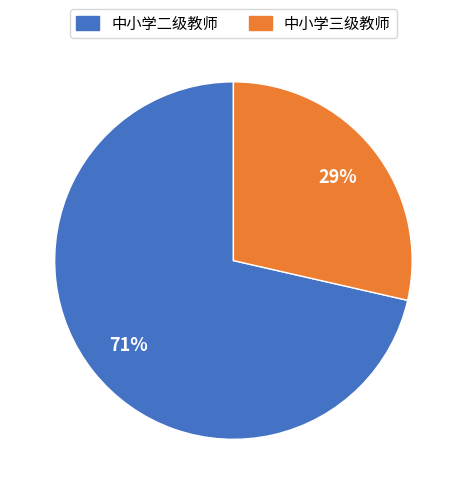

What is the ratio of the value at 中小学三级教师 to the value at 中小学二级教师?

0.4